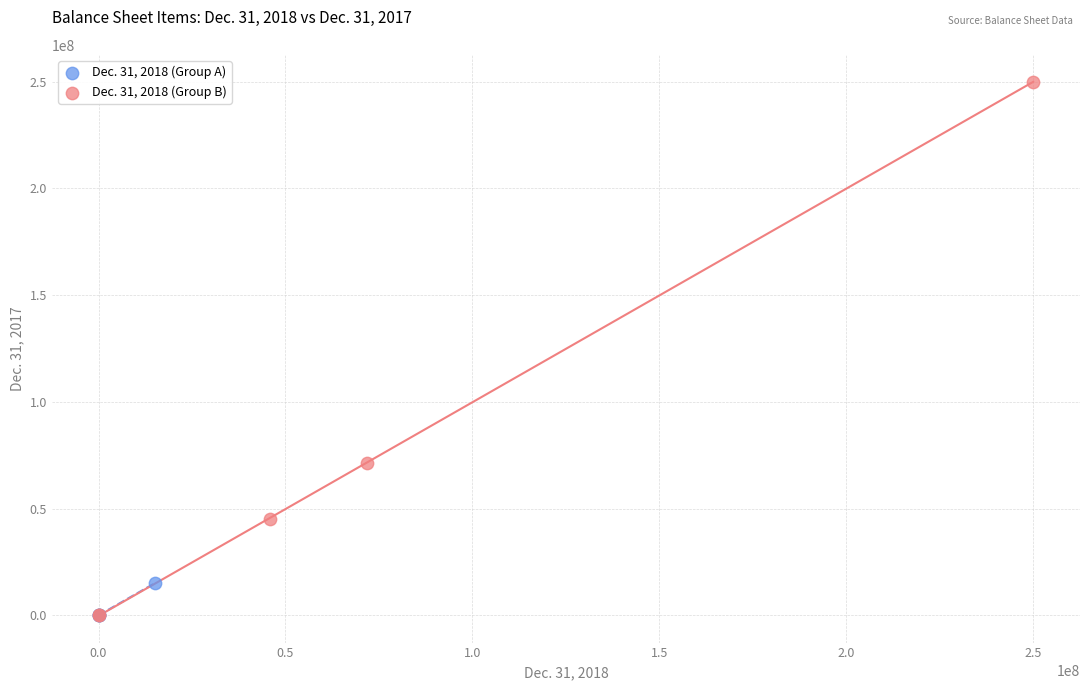

Which series contains the highest Y value?

Dec. 31, 2018 (Group B)